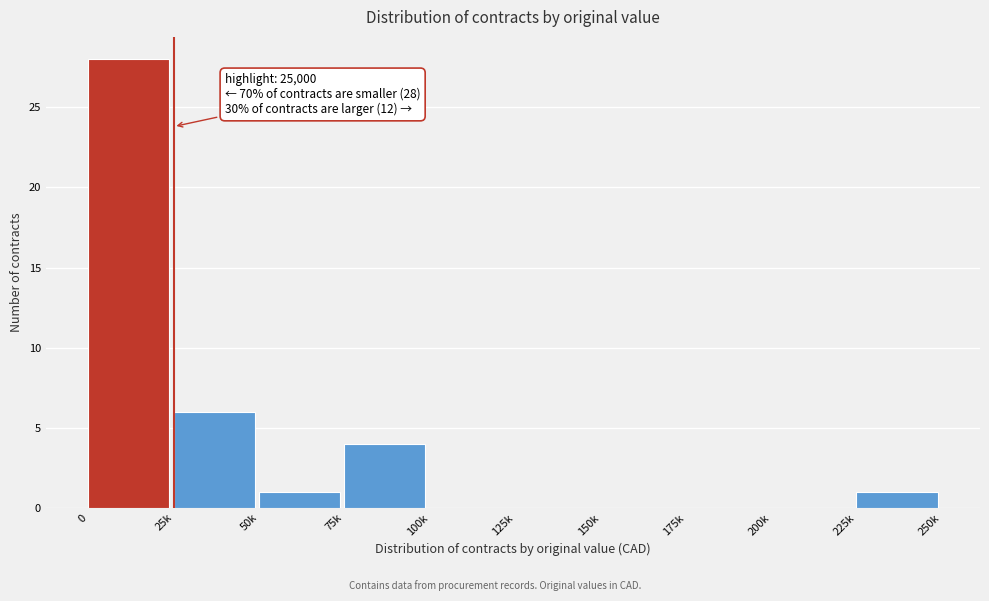

Reading left to right, transcribe all the data shown in this chart.

0=28	25k=6	50k=1	75k=4	100k=0	125k=0	150k=0	175k=0	200k=0	225k=1